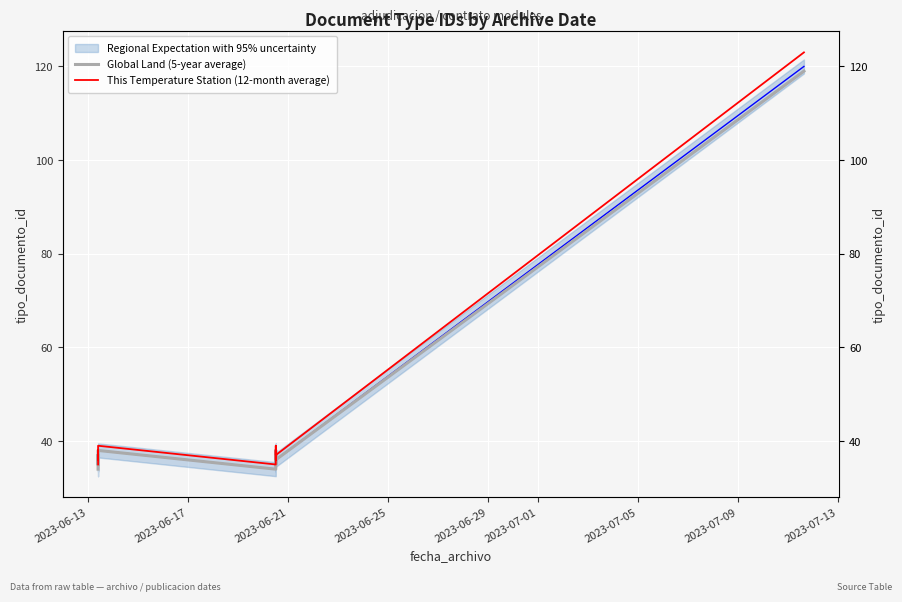

What is the value of the Global Land (5-year average) point at the 2nd from the left?

37